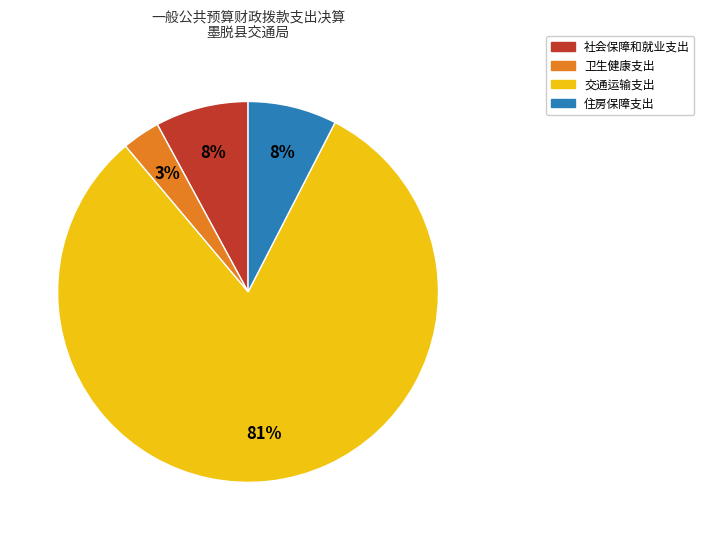

True or false: 社会保障和就业支出 accounts for 8% of the total.

True